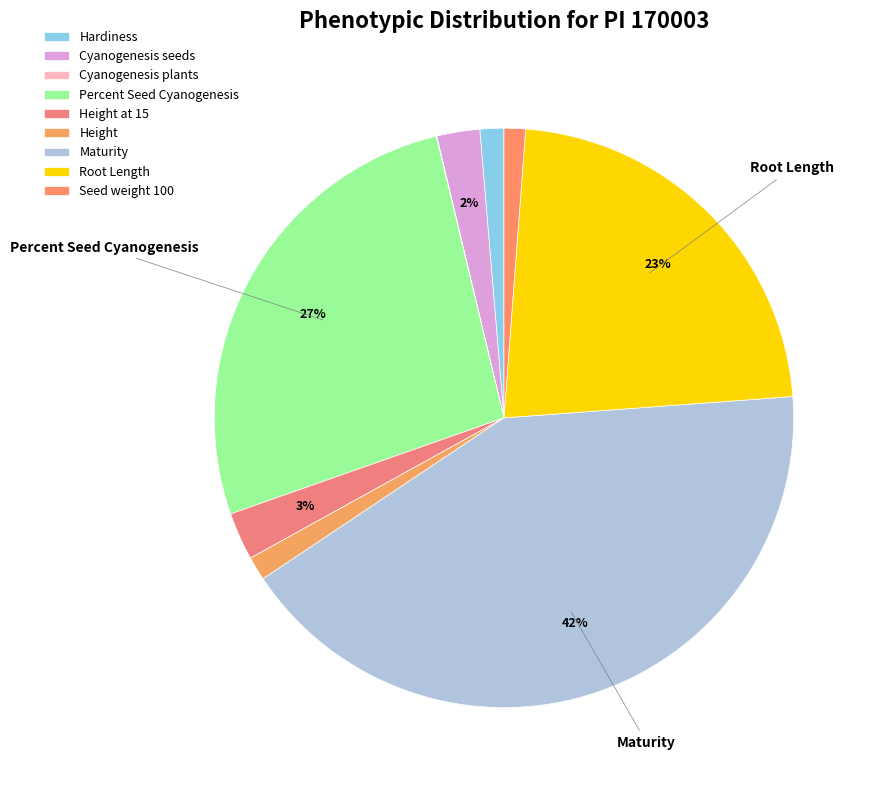

Rank the categories by value from highest to lowest.

Maturity, Percent Seed Cyanogenesis, Root Length, Height at 15, Cyanogenesis seeds, Hardiness, Height, Seed weight 100, Cyanogenesis plants